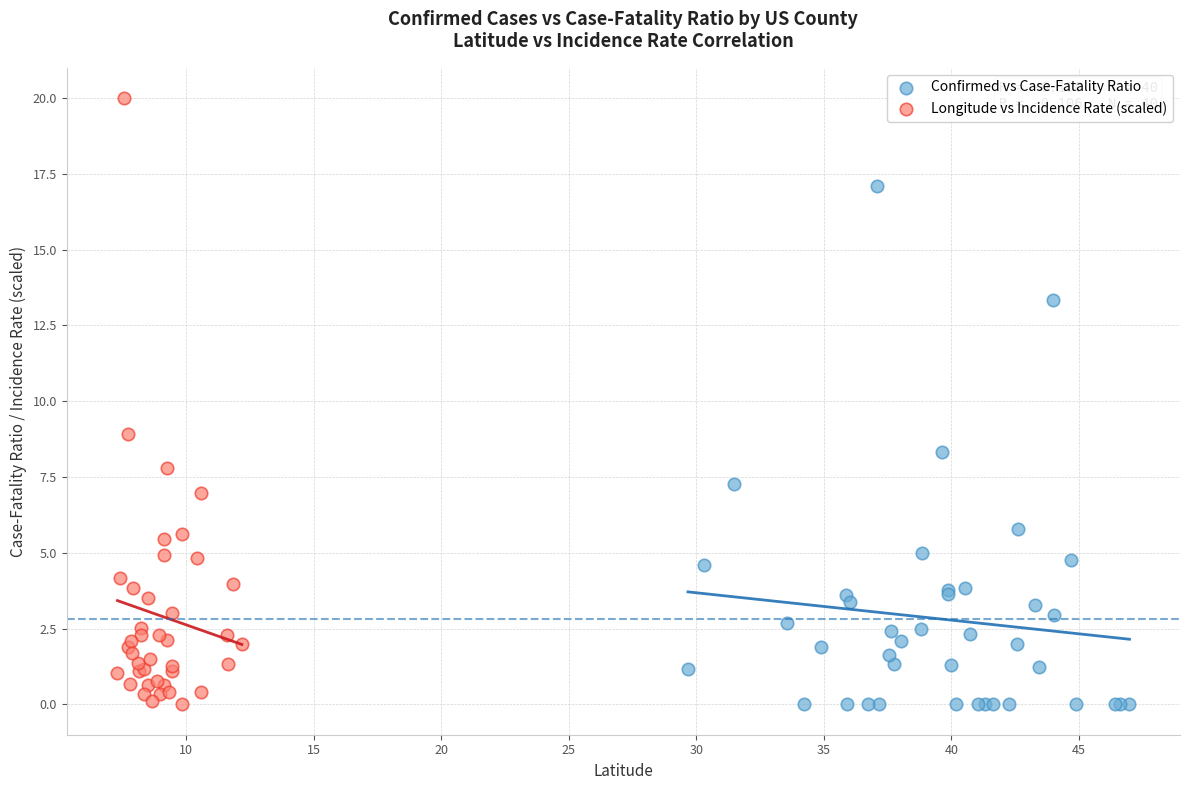

Which series has the widest spread of Y values?

Longitude vs Incidence Rate (scaled)